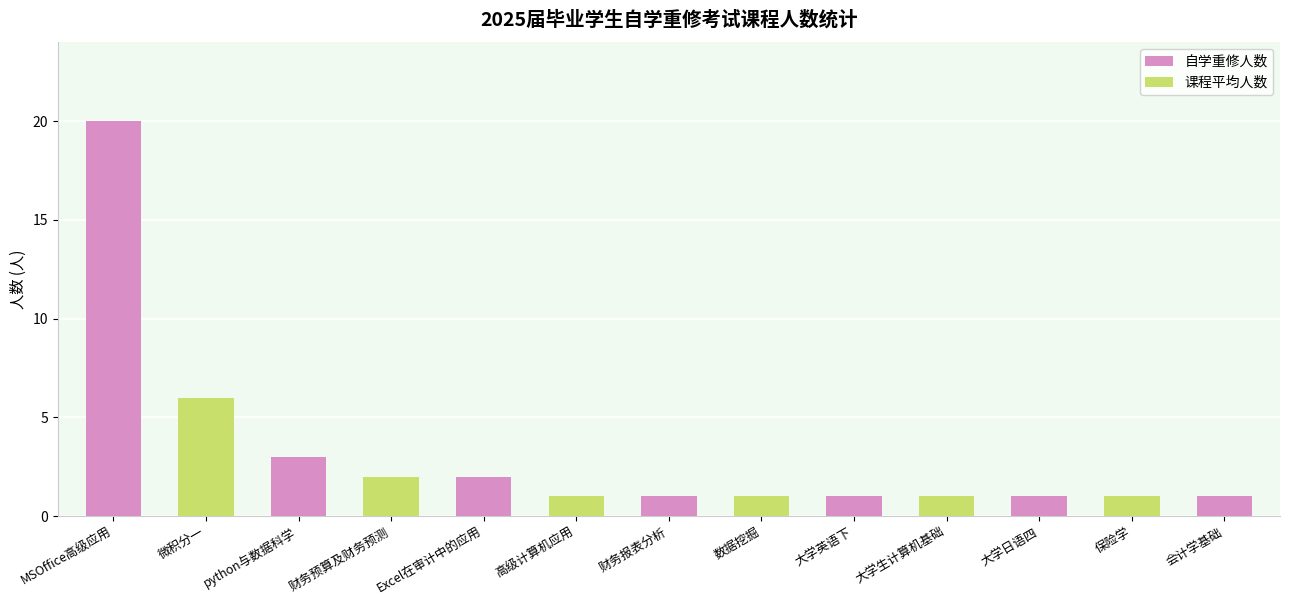

Does the chart contain stacked bars?

No